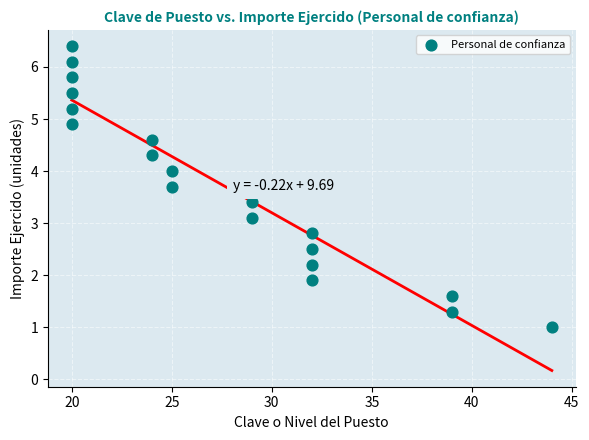

What is the range of Y values (max minus min)?

5.4